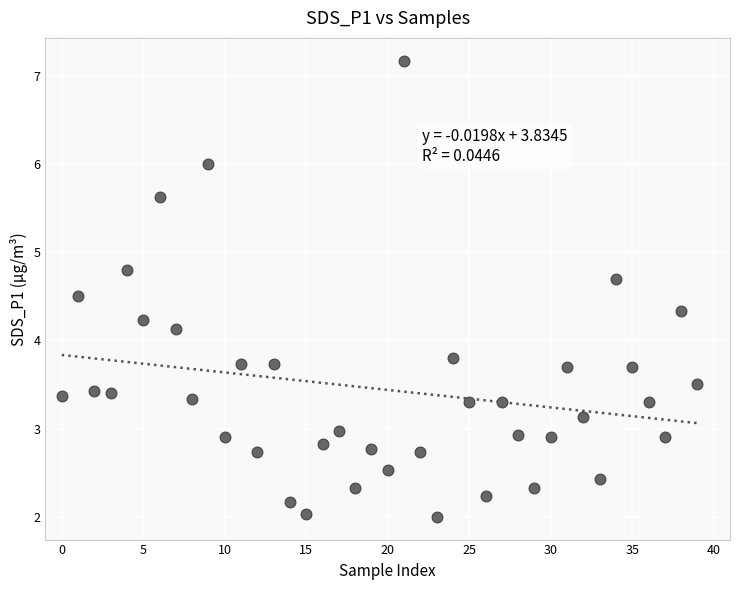

What is the range of Y values (max minus min)?

5.2